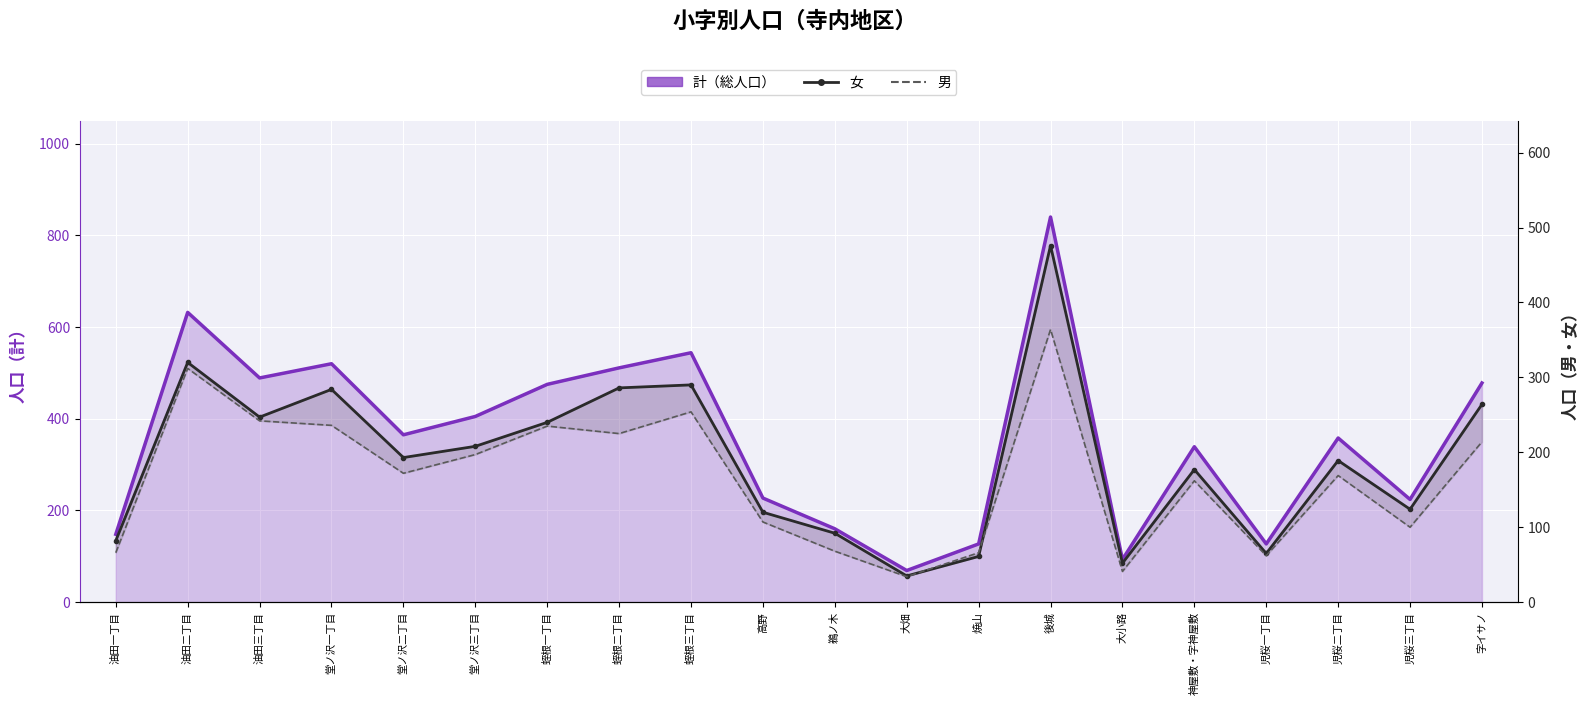

Reading left to right, extract all data points from this chart.

計（総人口）: 148	632	489	520	365	405	475	511	544	227	160	69	127	840	93	339	127	358	224	478
女: 82	320	247	284	193	208	240	286	290	120	92	35	61	476	52	177	65	189	124	264
男: 66	312	242	236	172	197	235	225	254	107	68	34	66	364	41	162	62	169	100	214